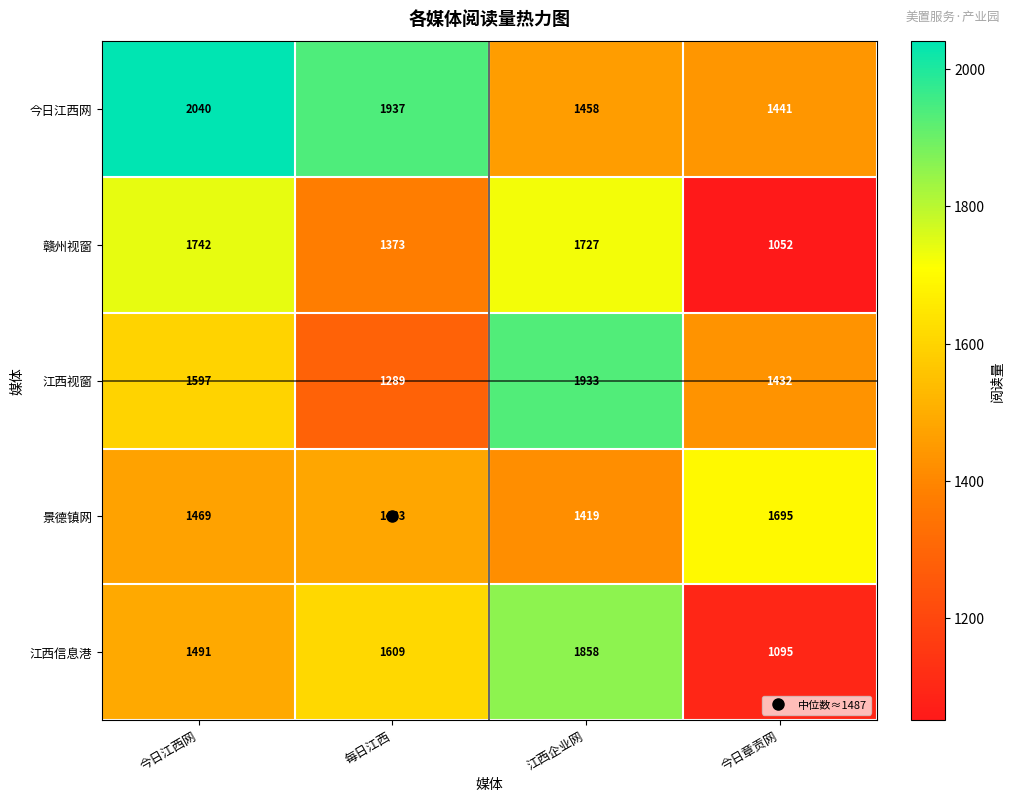

What is the sum of all 赣州视窗 values?

5894